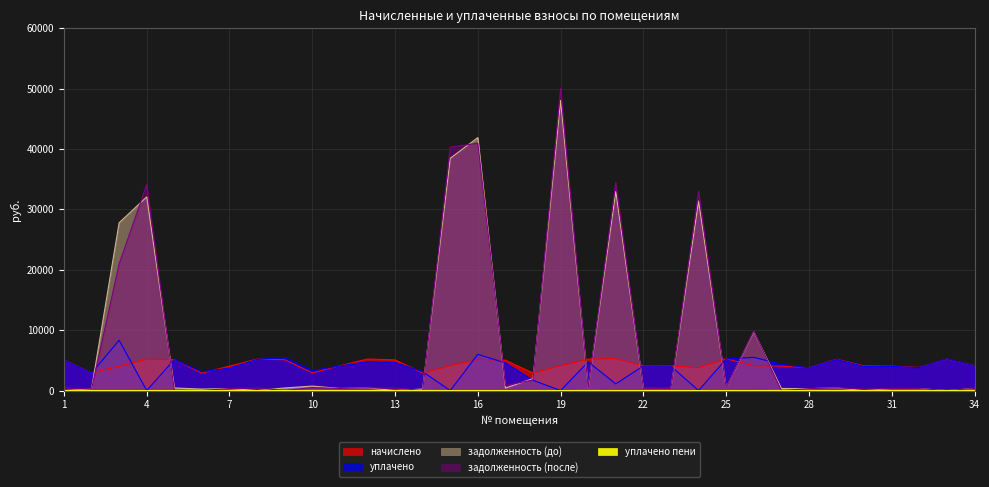

What is the value of the задолженность (до) point at the 28th from the left?

315.7